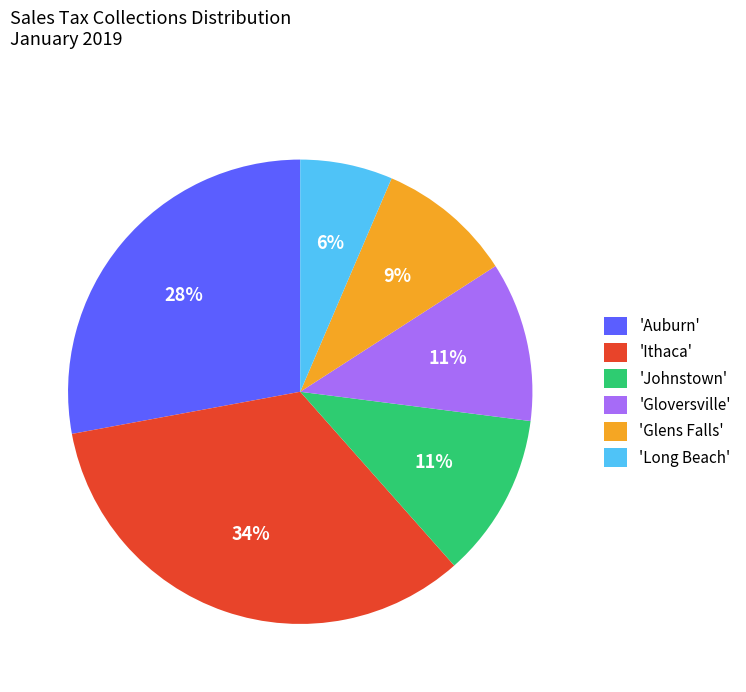

To the nearest percent, what is the combined percentage of 'Long Beach' and 'Ithaca'?

40%